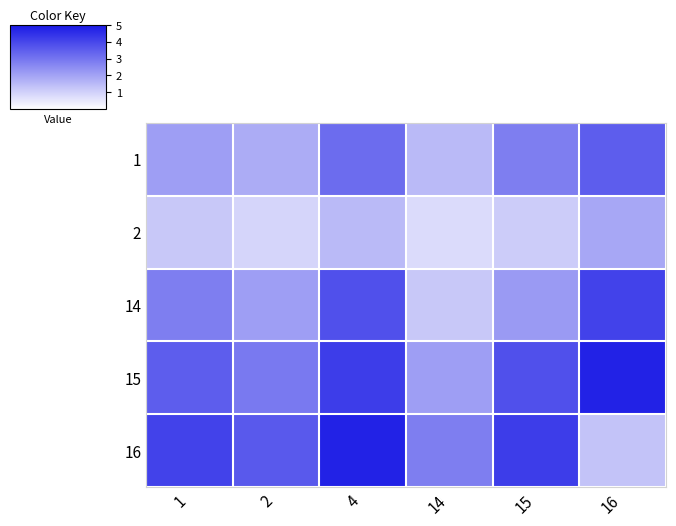

What is the smallest value displayed?

0.8